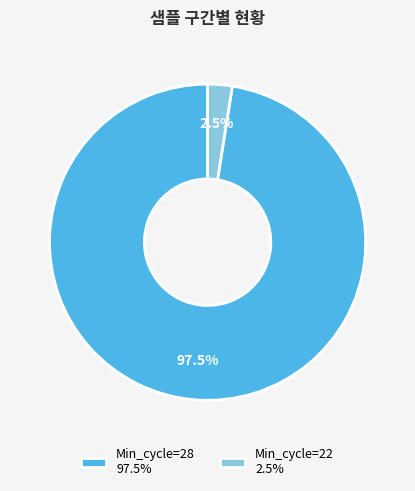

To the nearest percent, what is the average slice percentage?

50%